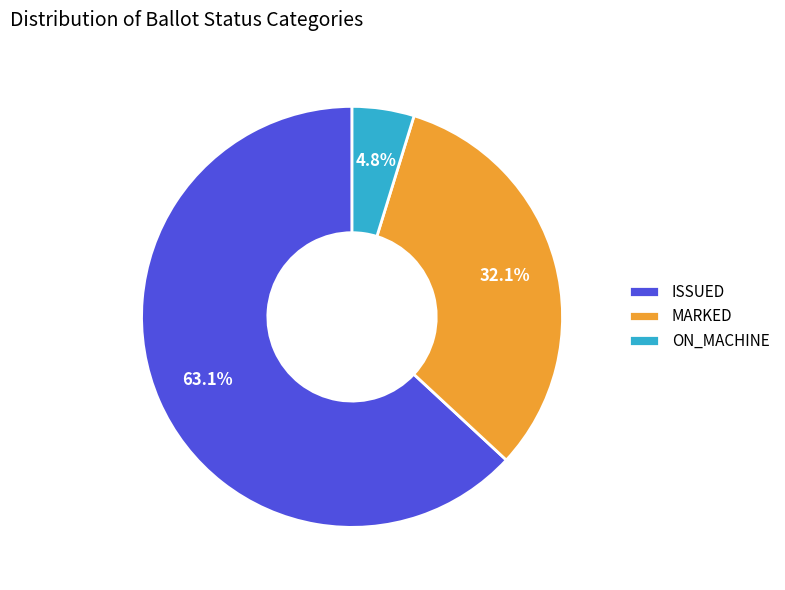

What is the ratio of the value at MARKED to the value at ON_MACHINE?

6.7